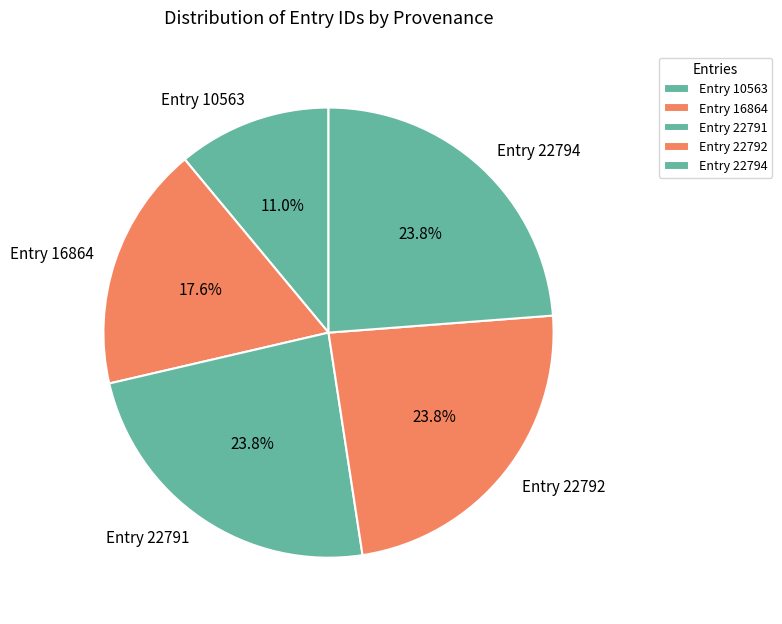

True or false: Entry 22791 accounts for 31% of the total.

False